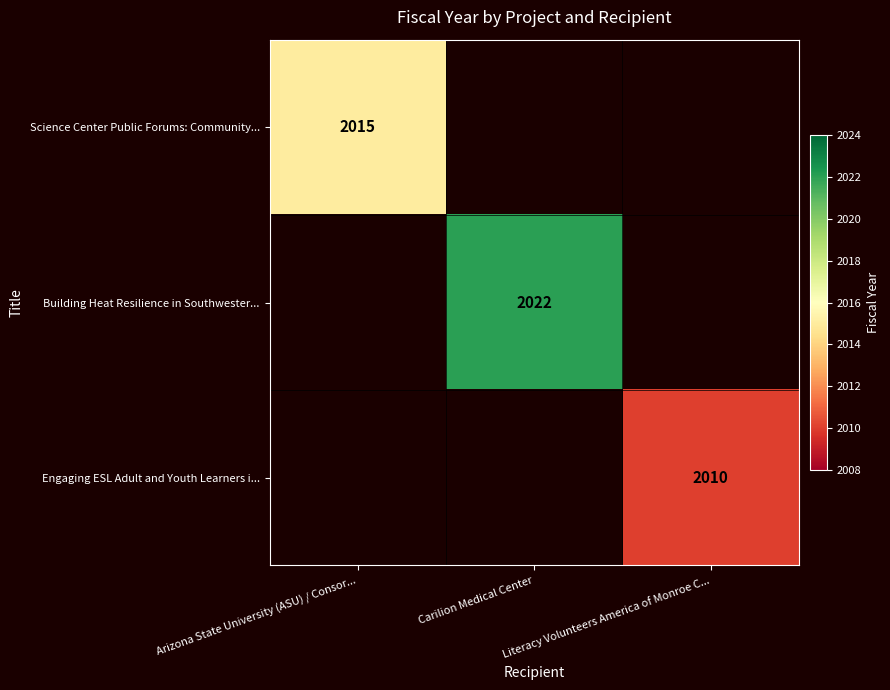

Count the number of categories in the chart.

3